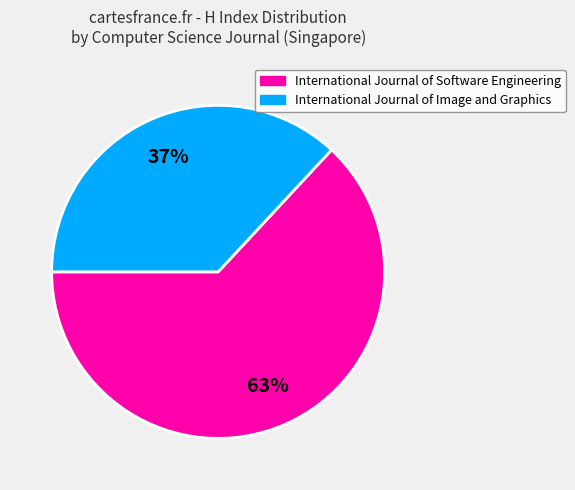

Do International Journal of Image and Graphics and International Journal of Software Engineering together represent more than half of the pie?

Yes